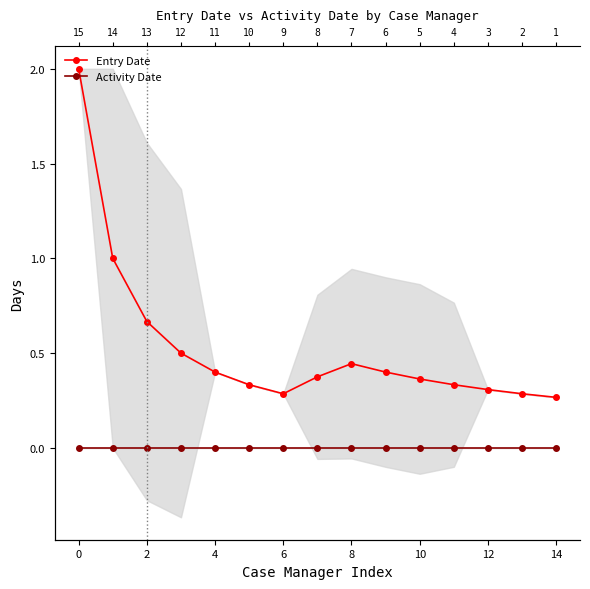

Rank the series by their average value, from lowest to highest.

Activity Date, Entry Date